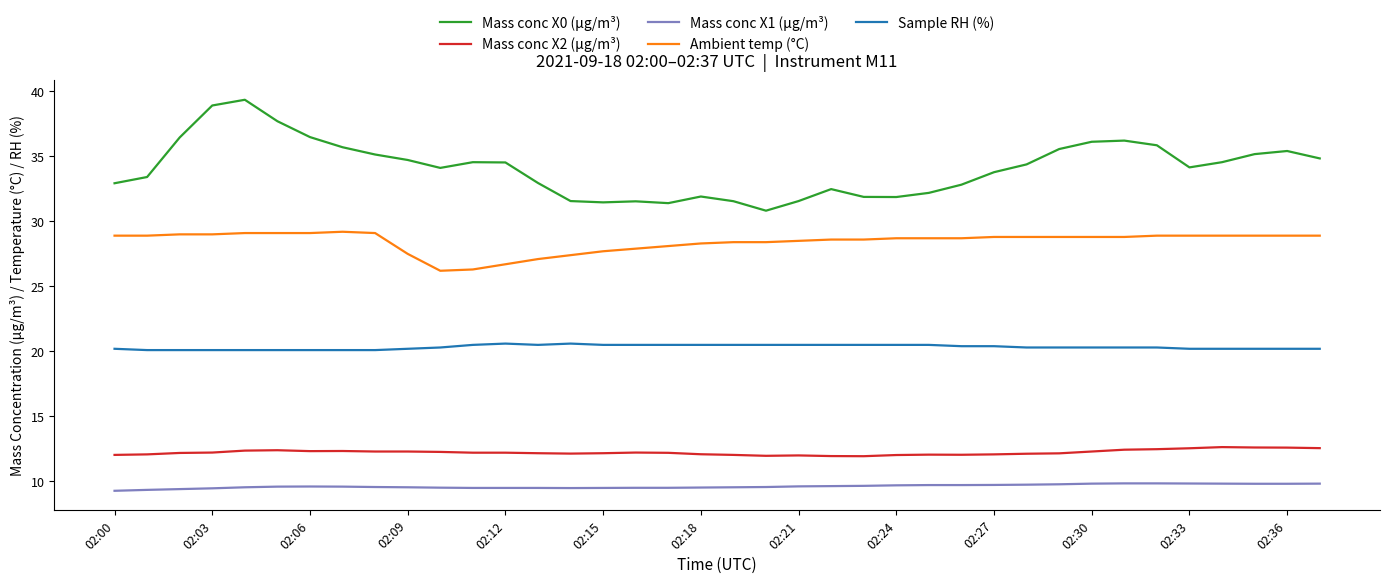

Which series has the largest range (max minus min)?

Mass conc X0 (μg/m³)